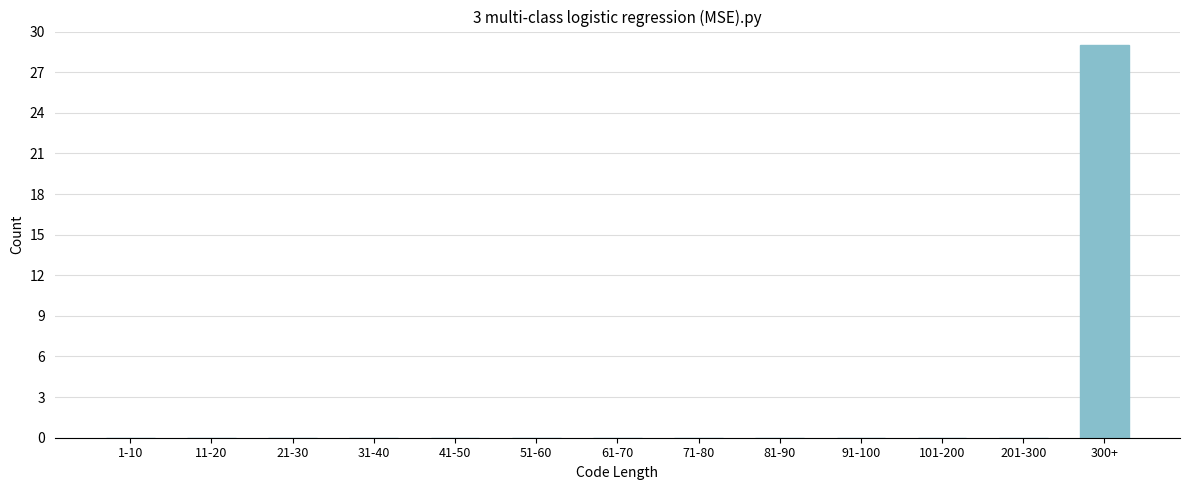

Reading left to right, extract all data points from this chart.

1-10=0	11-20=0	21-30=0	31-40=0	41-50=0	51-60=0	61-70=0	71-80=0	81-90=0	91-100=0	101-200=0	201-300=0	300+=29